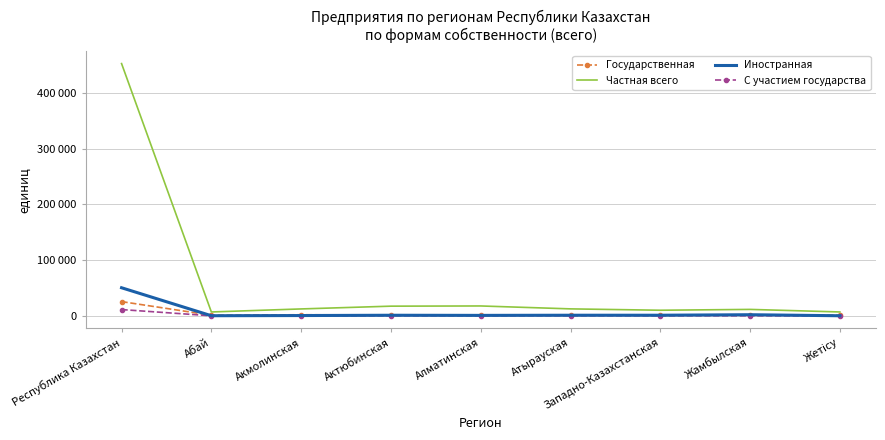

What position from the left is Жетісу?

9